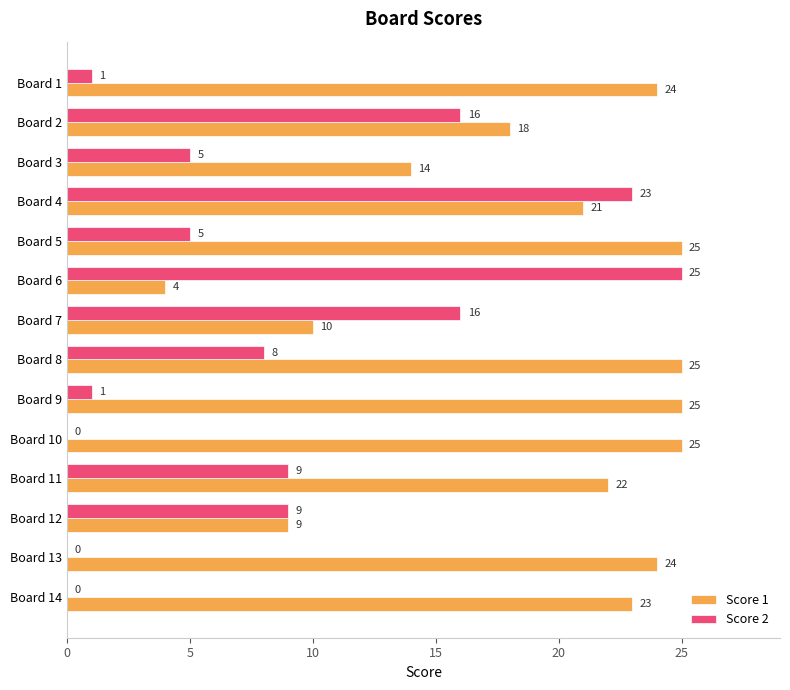

The value of Score 2 at Board 7 is 25. True or false?

False